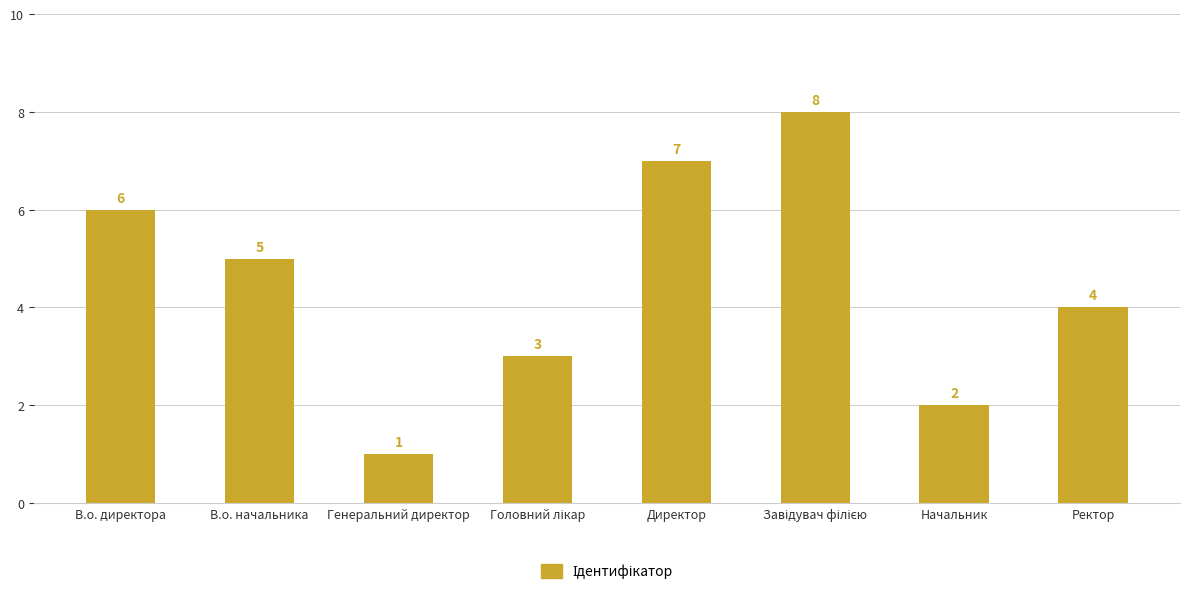

Is it true that the value at Ректор is 2?

False